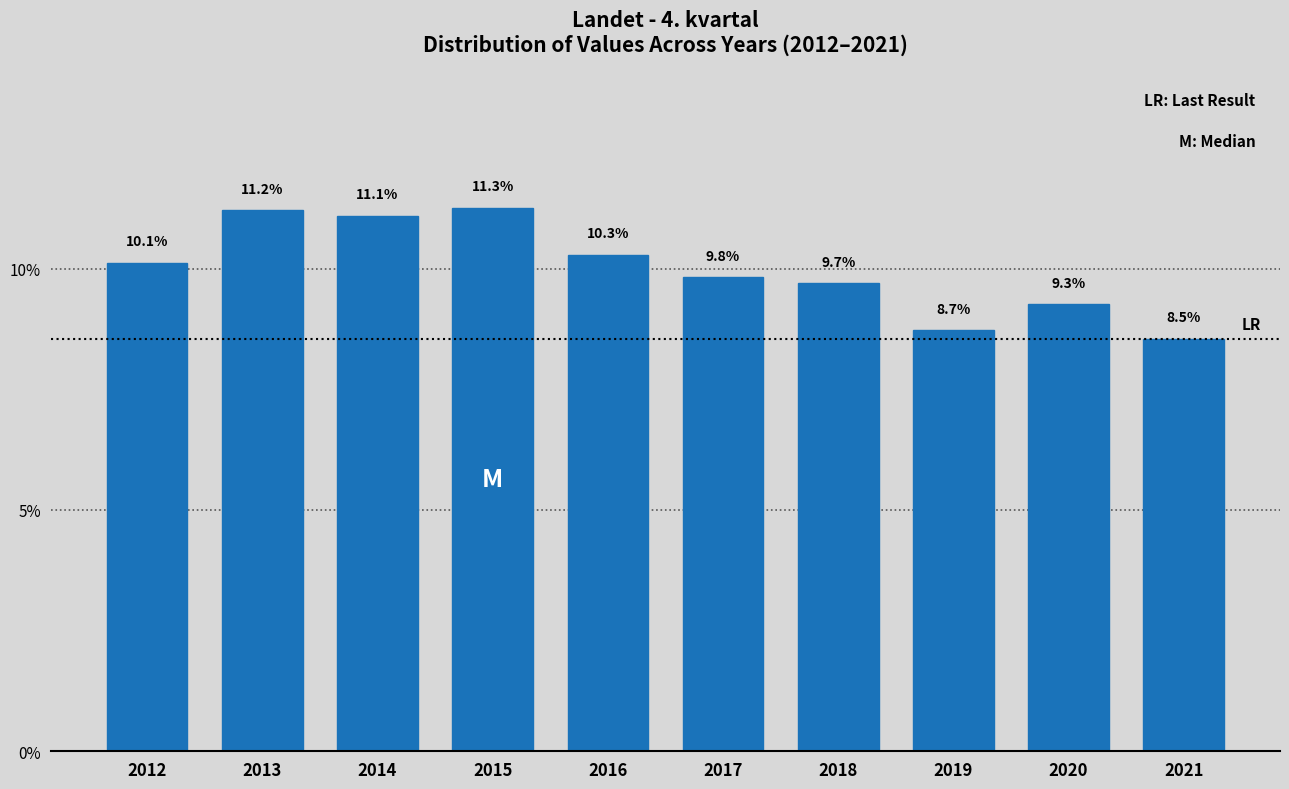

Reading left to right, list all the values displayed in this chart.

2012=10.1	2013=11.2	2014=11.1	2015=11.3	2016=10.3	2017=9.8	2018=9.7	2019=8.7	2020=9.3	2021=8.5